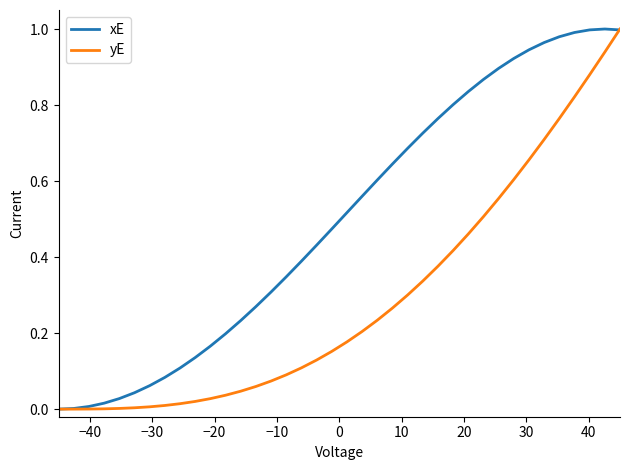

Which series has the largest total across all categories?

xE